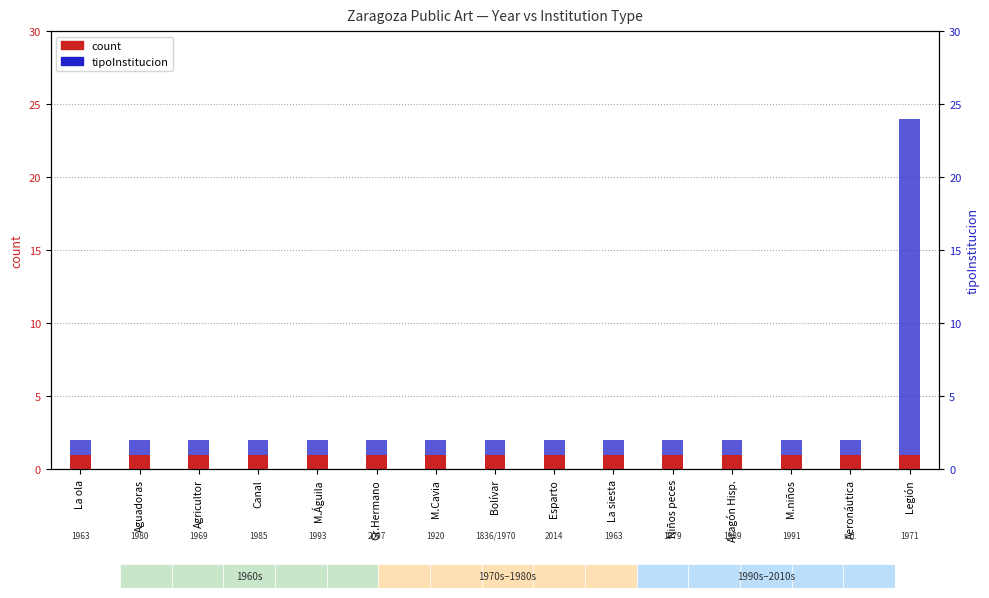

What is the total value across all series at M.niños?

2